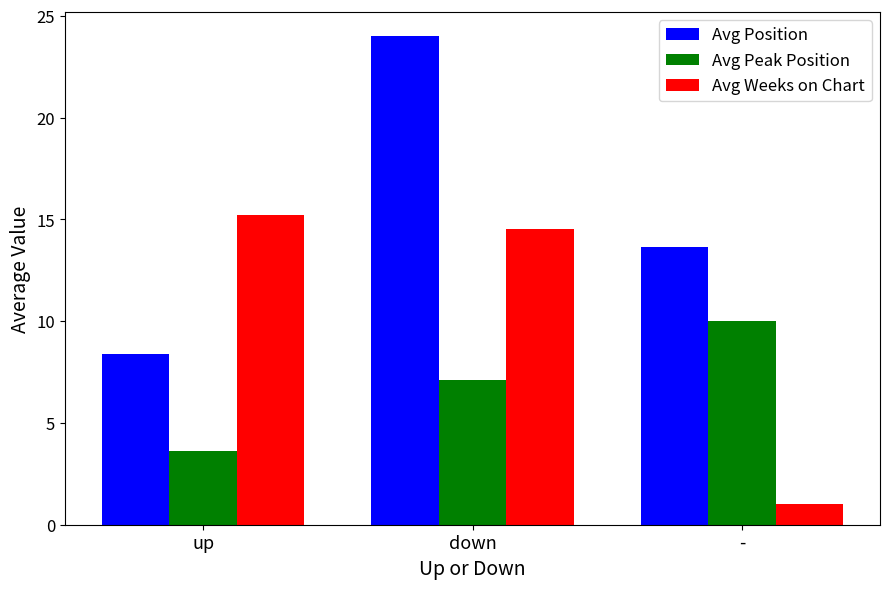

Is the value of Avg Peak Position at down greater than the value of Avg Weeks on Chart at down?

No